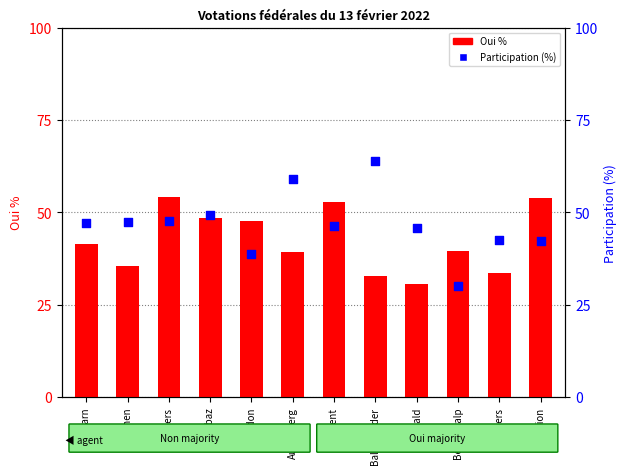

Which series contains the lowest Y value?

Participation (%)